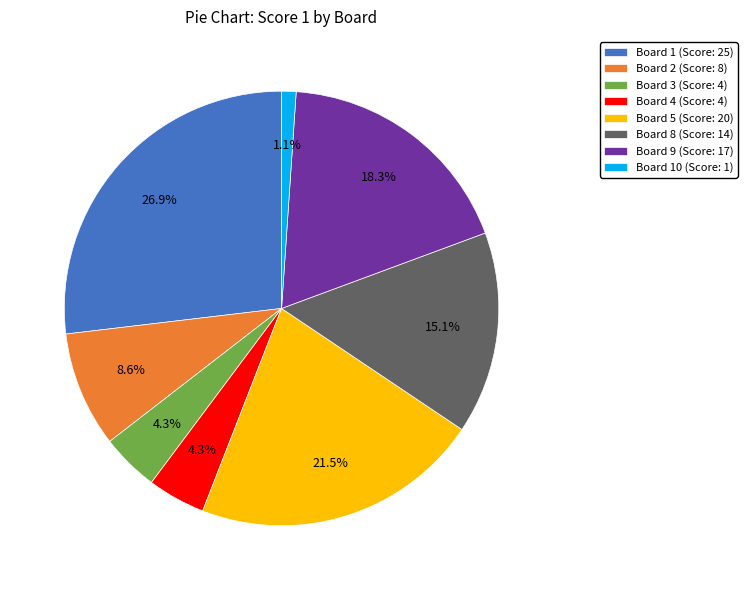

Is there any slice that represents more than half of the pie?

No